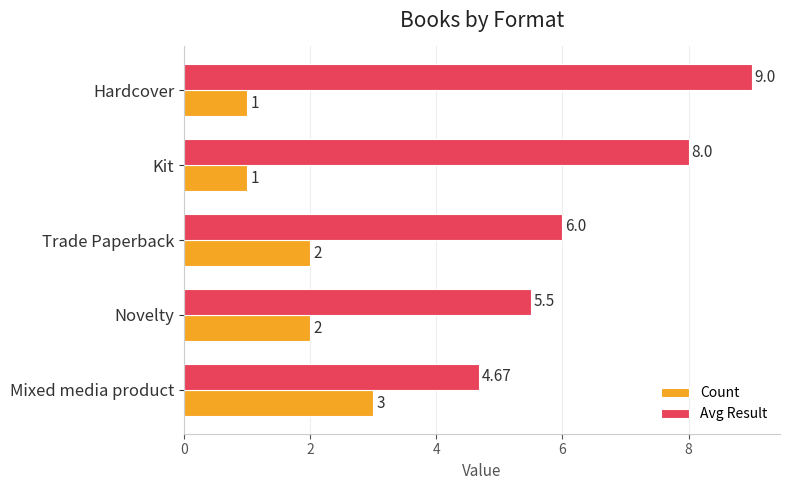

What is the total value across all series at Kit?

9.0